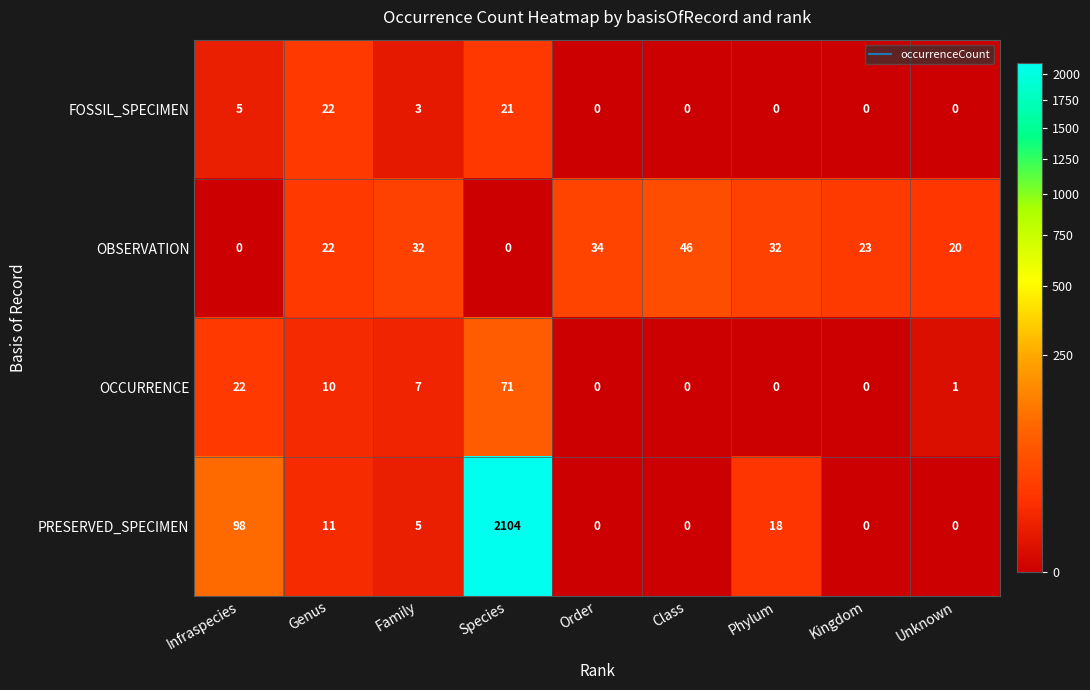

Read the OBSERVATION value at Family.

32